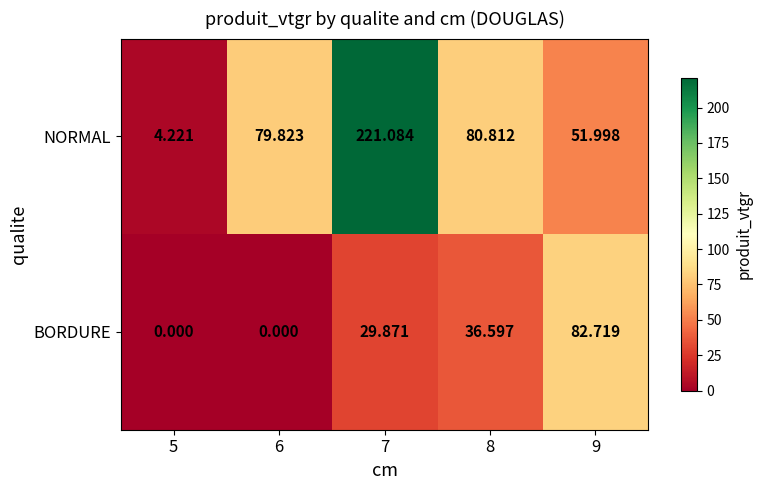

At 7, list the series in order from largest to smallest.

NORMAL, BORDURE